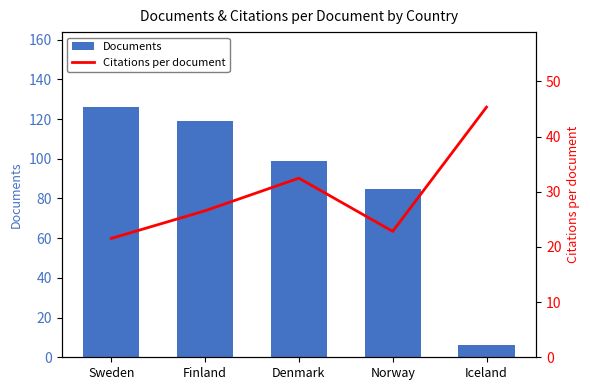

How many data points in Citations per document are less than 26?

2